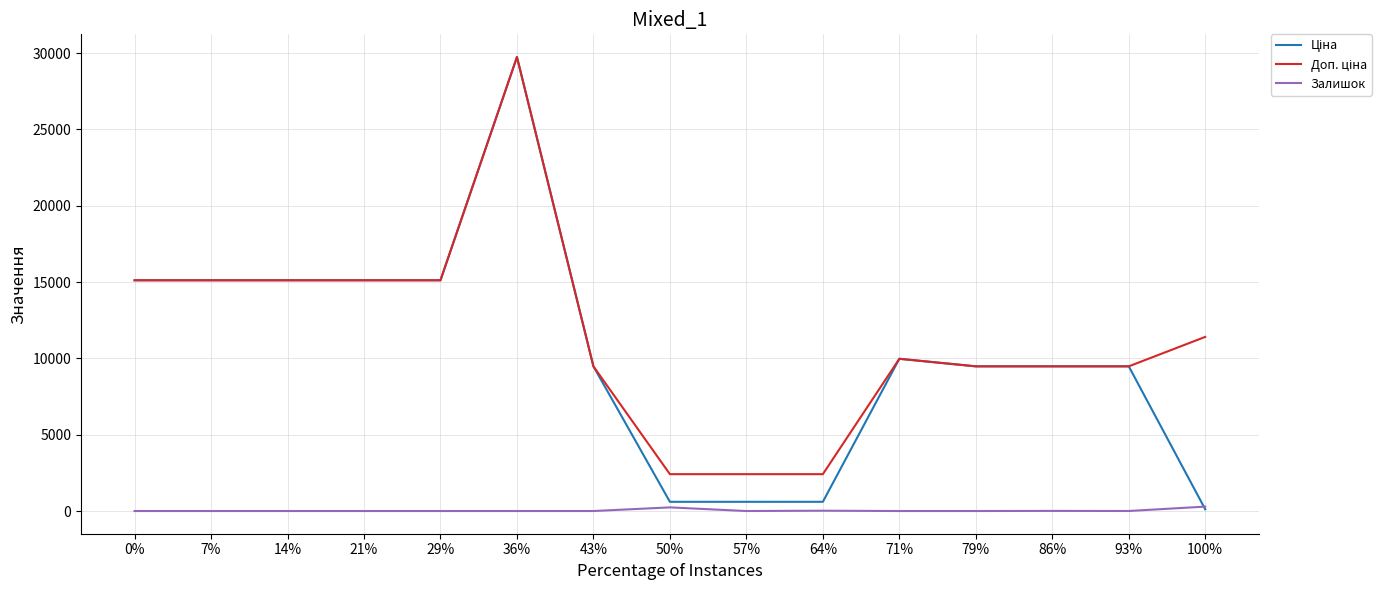

What is the total value across all series at 7%?

30240.0